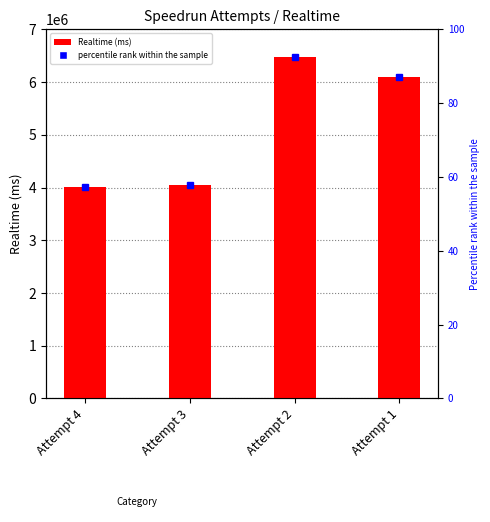

List the labels in order of value, smallest first.

Attempt 4, Attempt 3, Attempt 1, Attempt 2